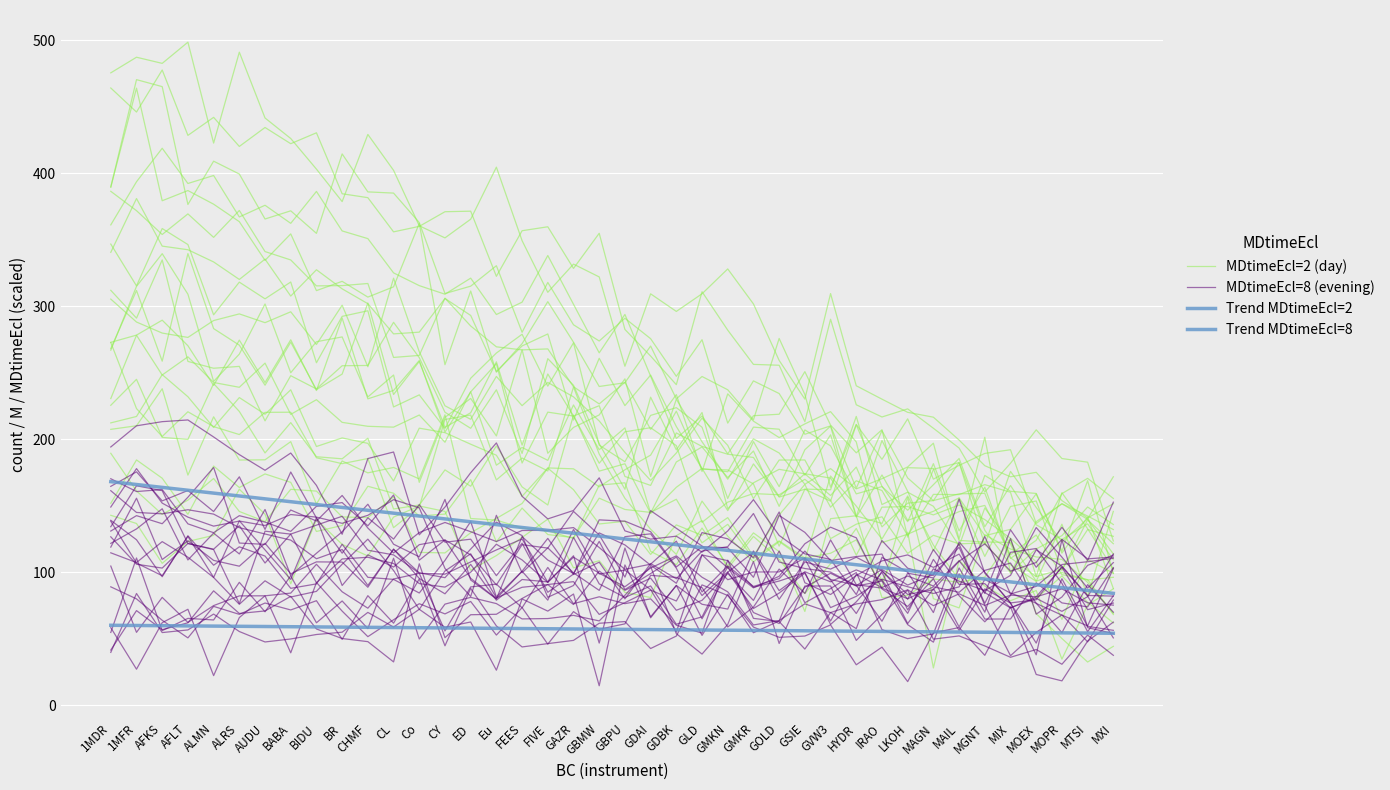

Where is Trend MDtimeEcl=8 nearest to the value 57?

GBMW